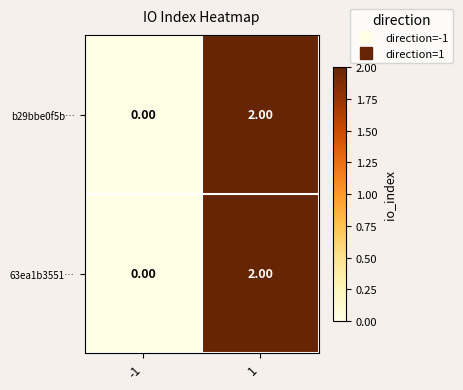

Rank the categories by 63ea1b3551… value from lowest to highest.

-1, 1